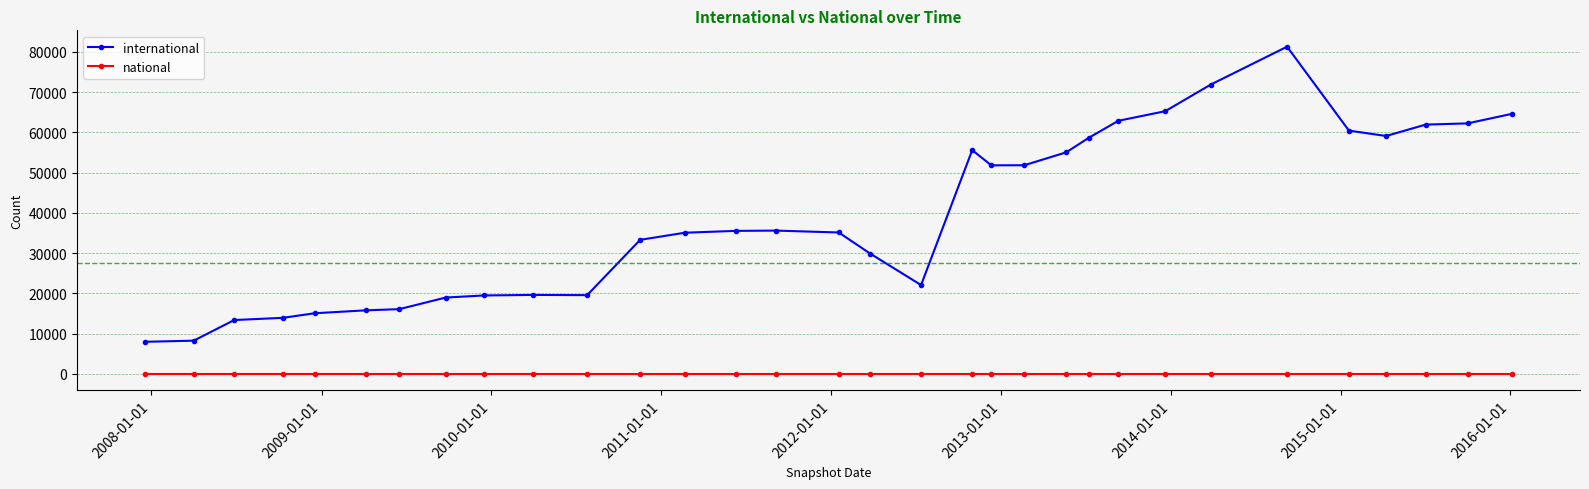

What is the difference between the maximum and minimum values in the international series?

73286